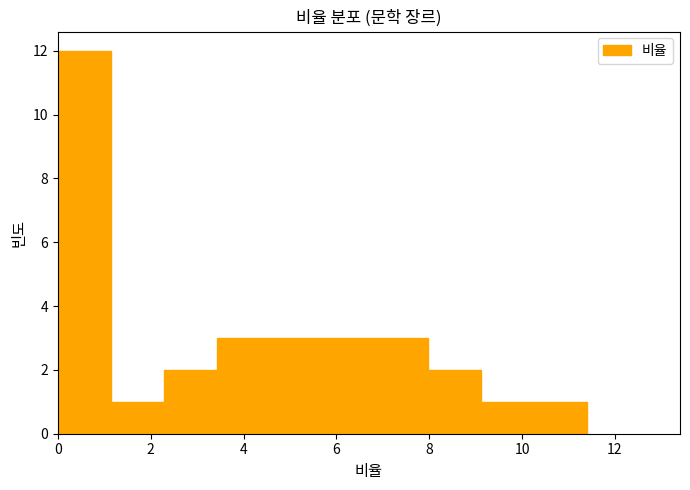

How tall is the bar that spans 4.56 to 5.70 on the x-axis? Neither the bar edges nor the heights are printed on the chart, so give them approximately, as read against the axes.

3